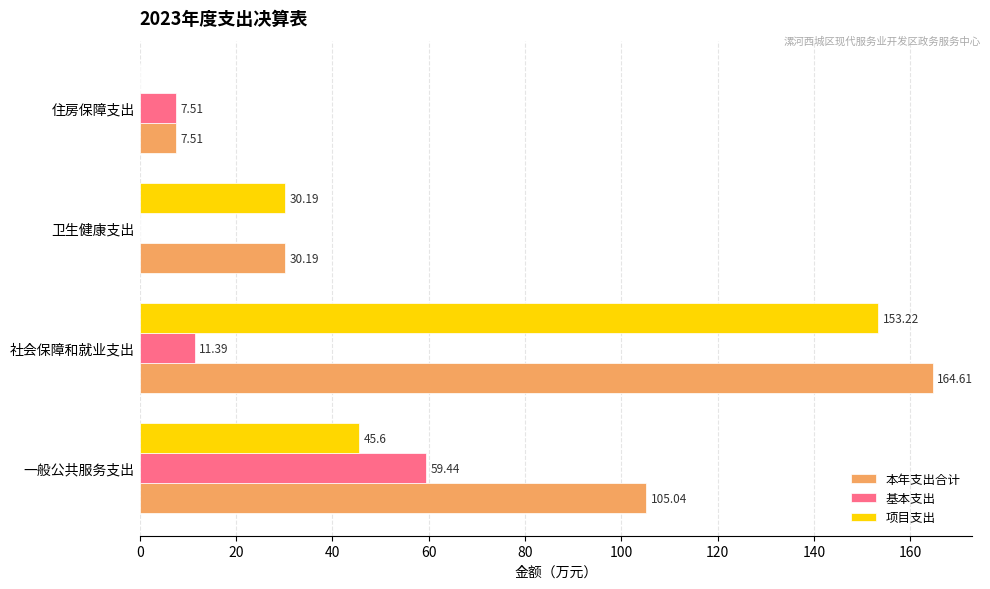

Between 一般公共服务支出 and 社会保障和就业支出, which series saw the biggest shift?

项目支出